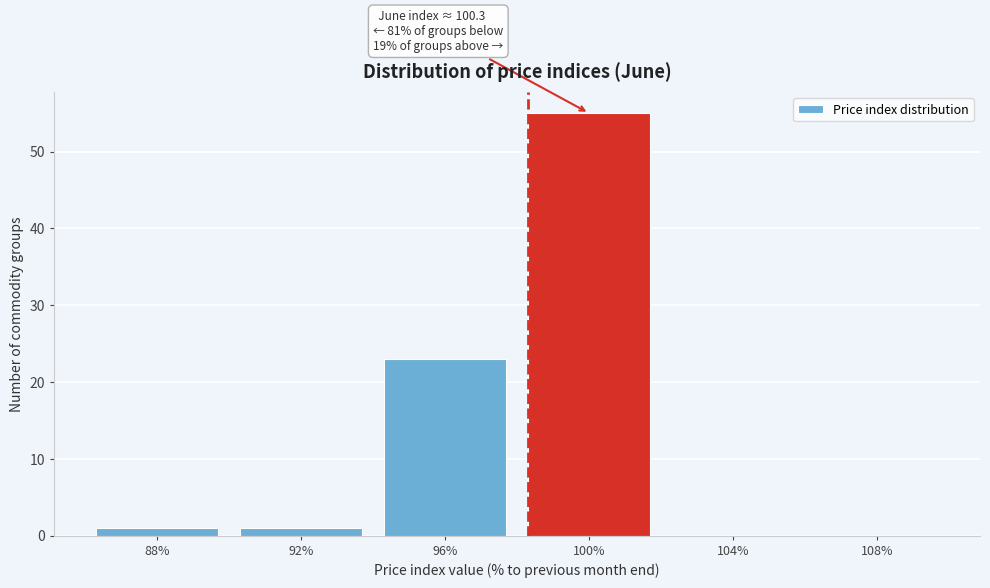

Reading left to right, transcribe all the data shown in this chart.

88%=1	92%=1	96%=23	100%=55	104%=0	108%=0